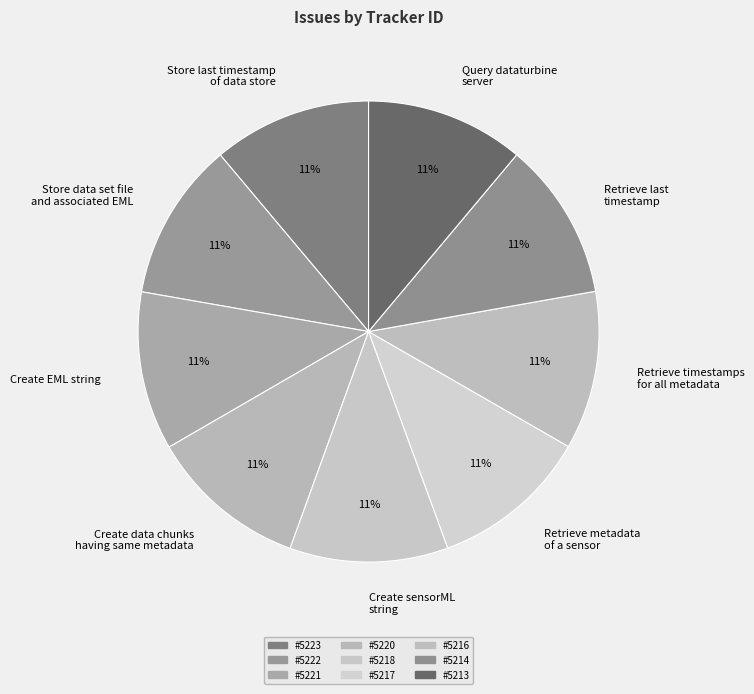

What percentage is the Retrieve timestamps for all metadata slice, to the nearest percent?

11%